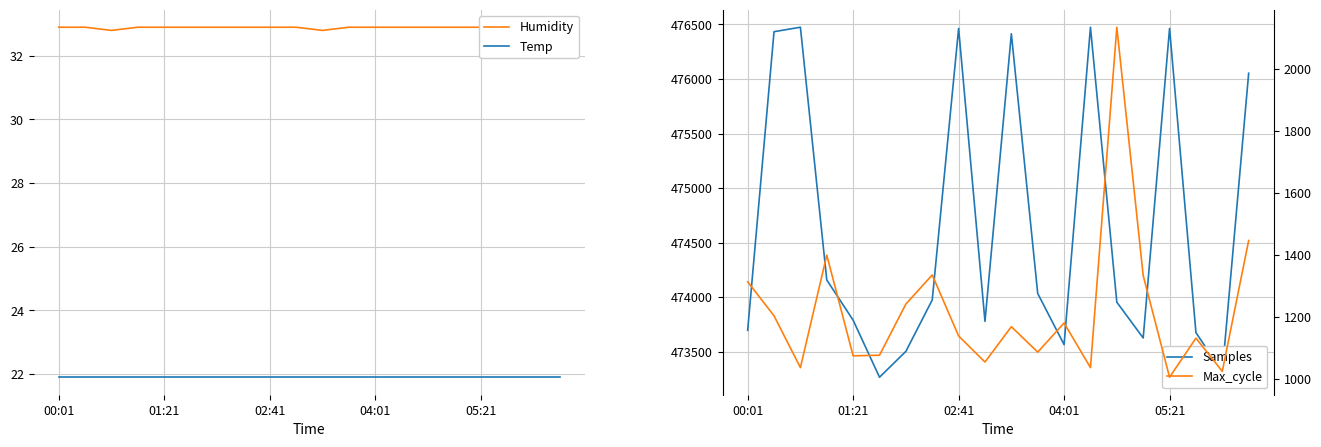

What is the difference between the maximum and minimum values in the Samples series?

3210.0